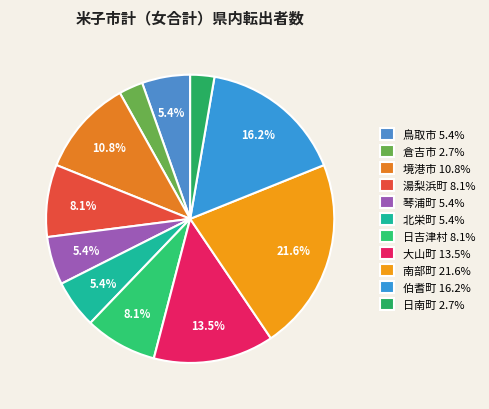

How many slices are in this pie chart?

11